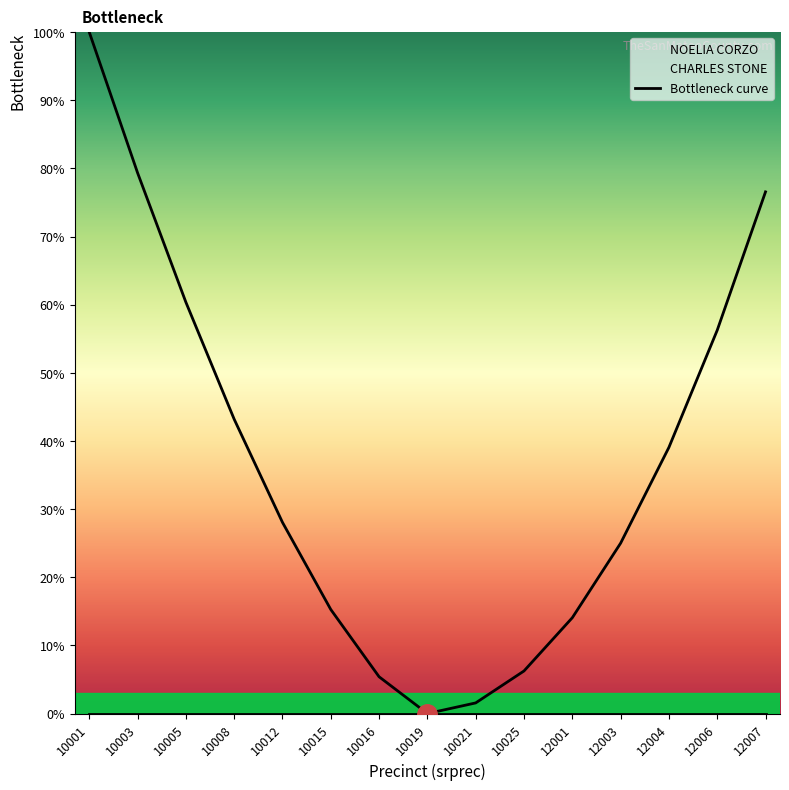

Rank the categories by value from lowest to highest.

10019, 10021, 10016, 10025, 12001, 10015, 12003, 10012, 12004, 10008, 12006, 10005, 12007, 10003, 10001